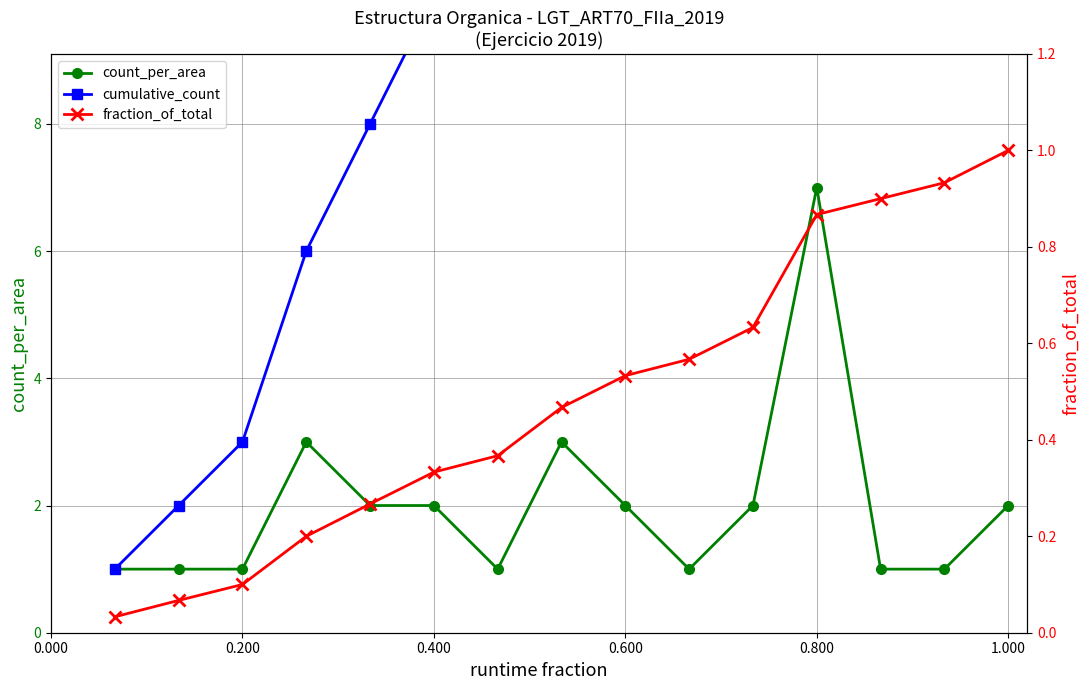

What is the value of the cumulative_count point at the 6th from the left?

10.0